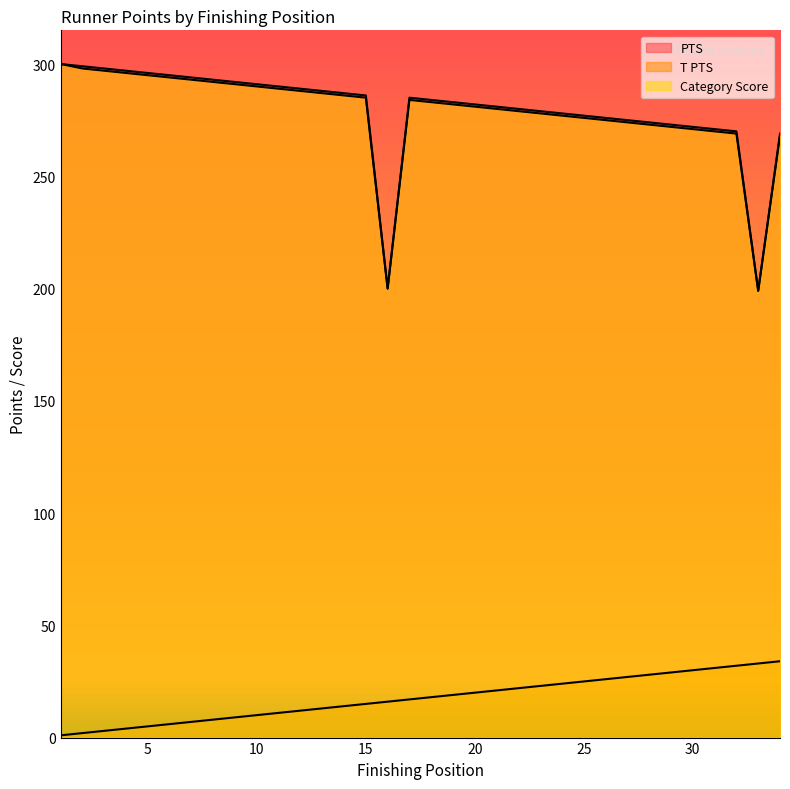

True or false: Category Score and T PTS intersect in this chart.

False